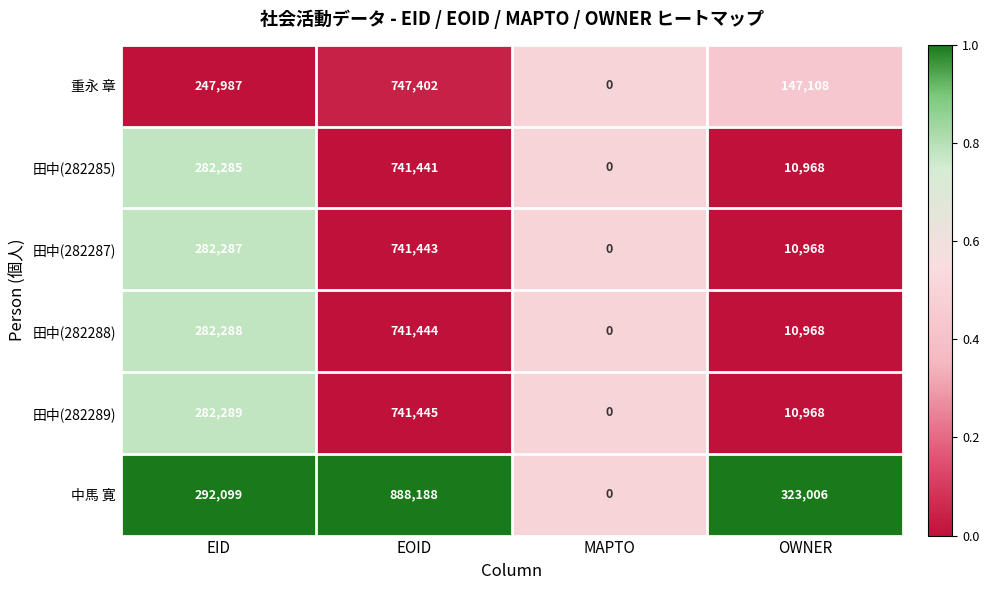

Is it true that 田中(282288) equals -473102 at MAPTO?

False